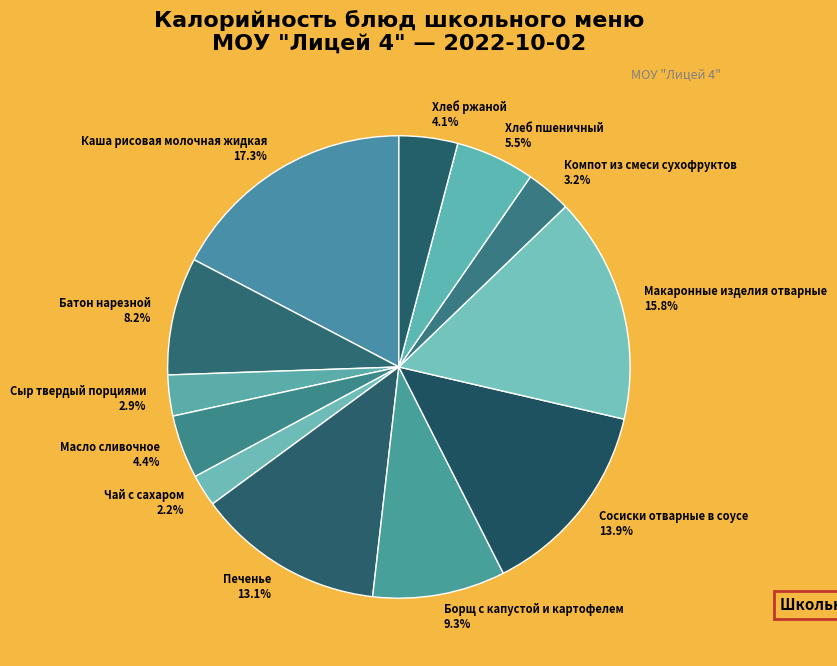

What is the smallest slice in the pie chart?

Чай с сахаром